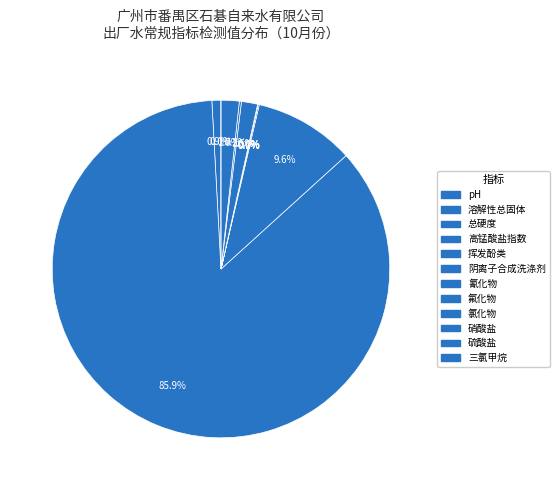

Count the number of slices in the pie.

12